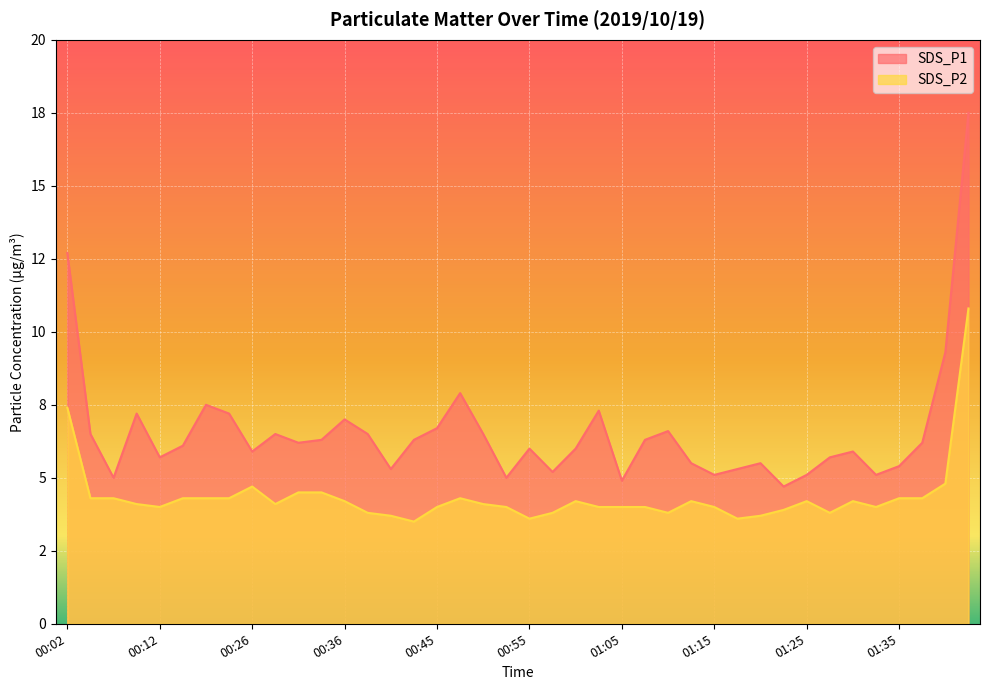

What is the label of the 29th point from the right?

00:33